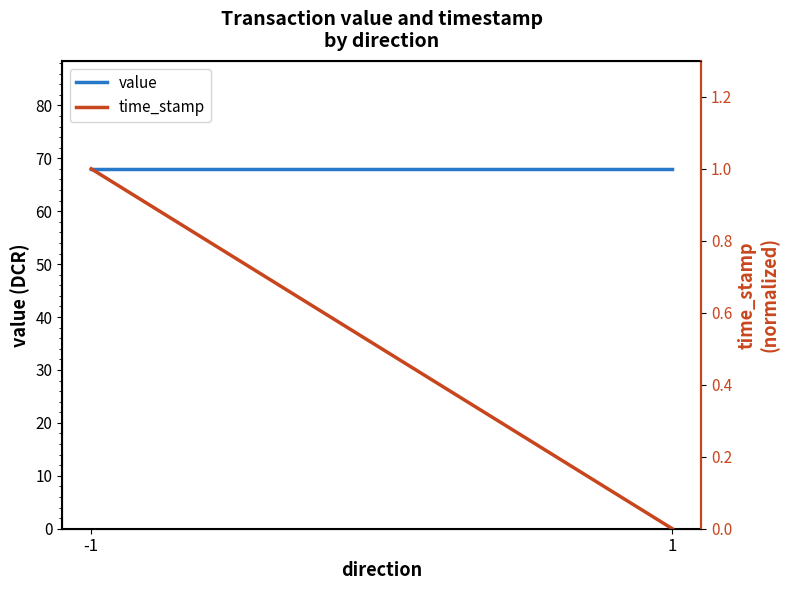

Which has a higher value, 1 or -1?

1